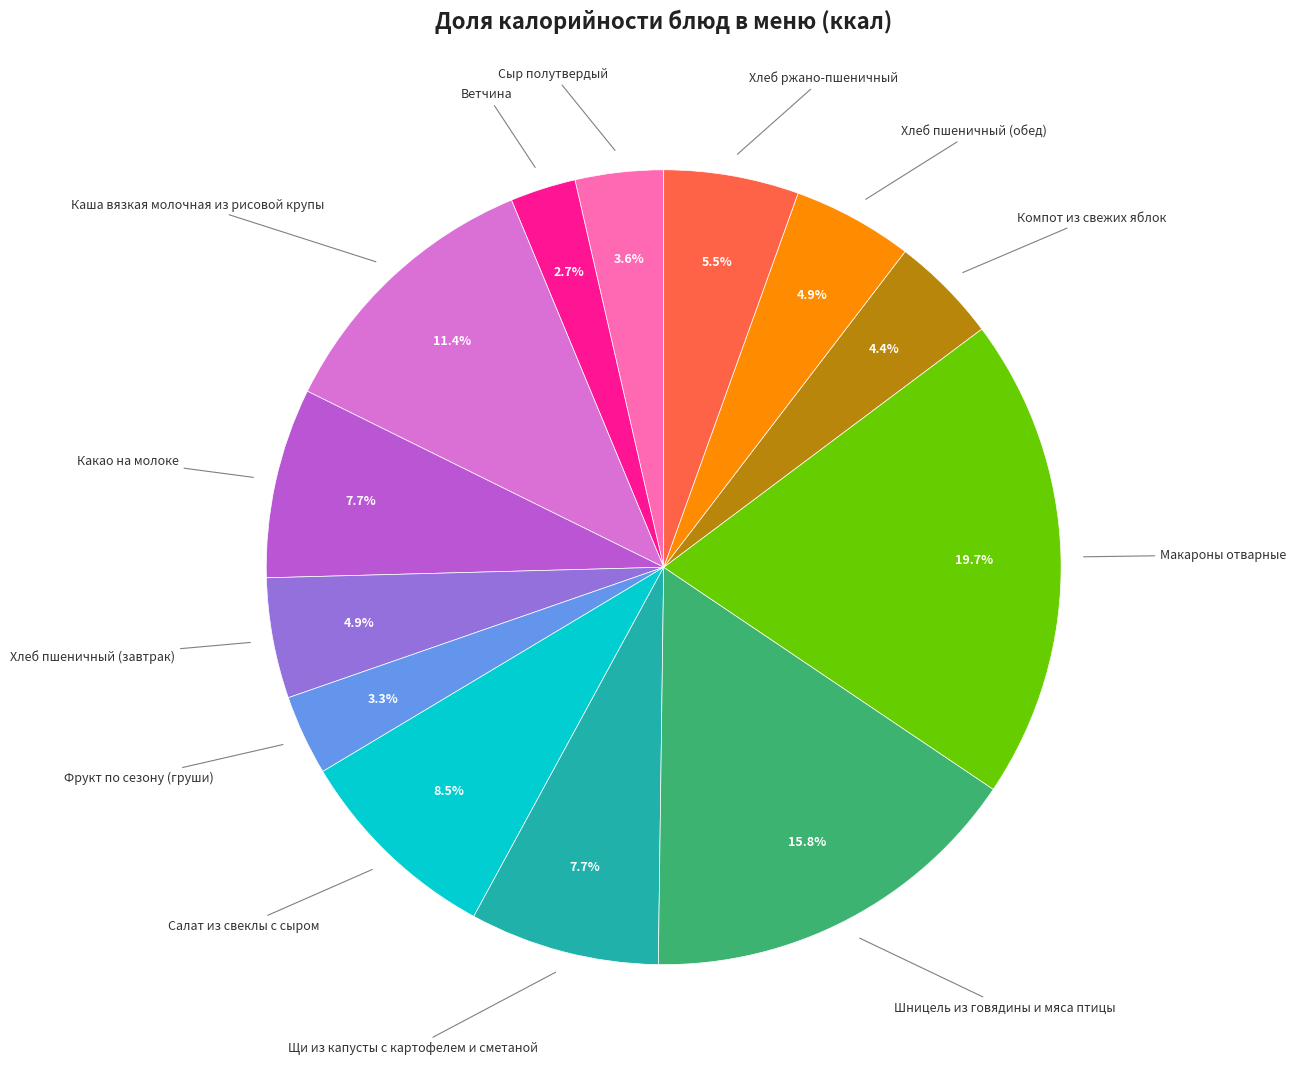

Does any single category account for the majority?

No